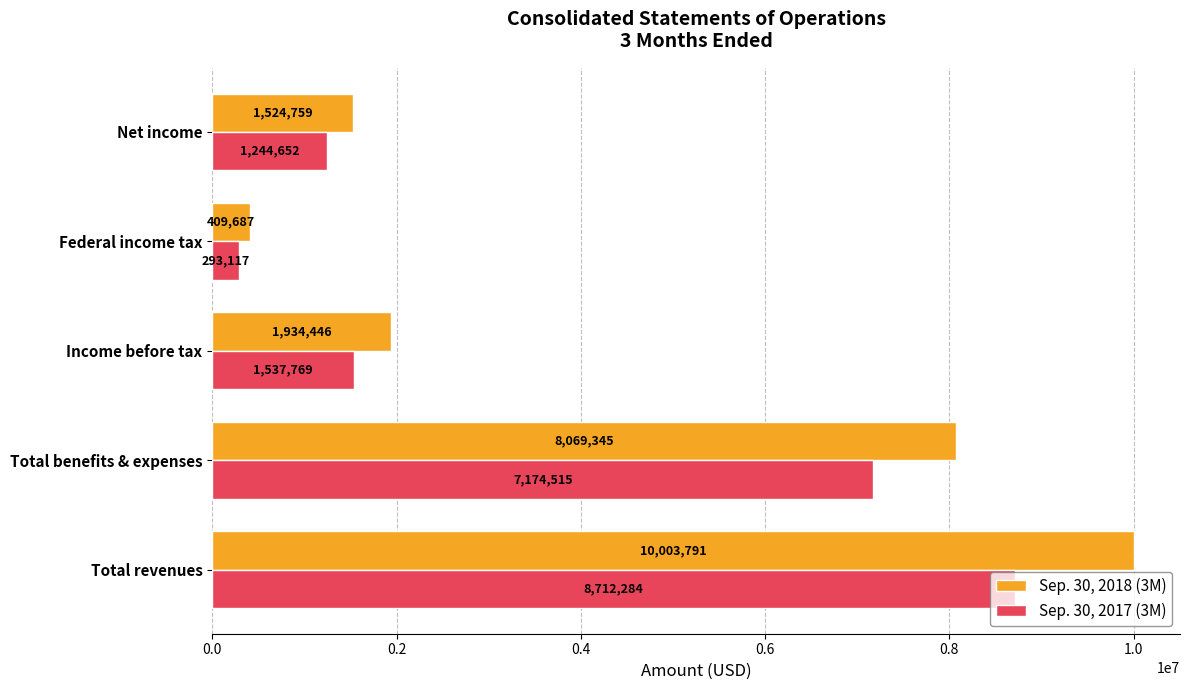

How many distinct data groups are displayed?

2